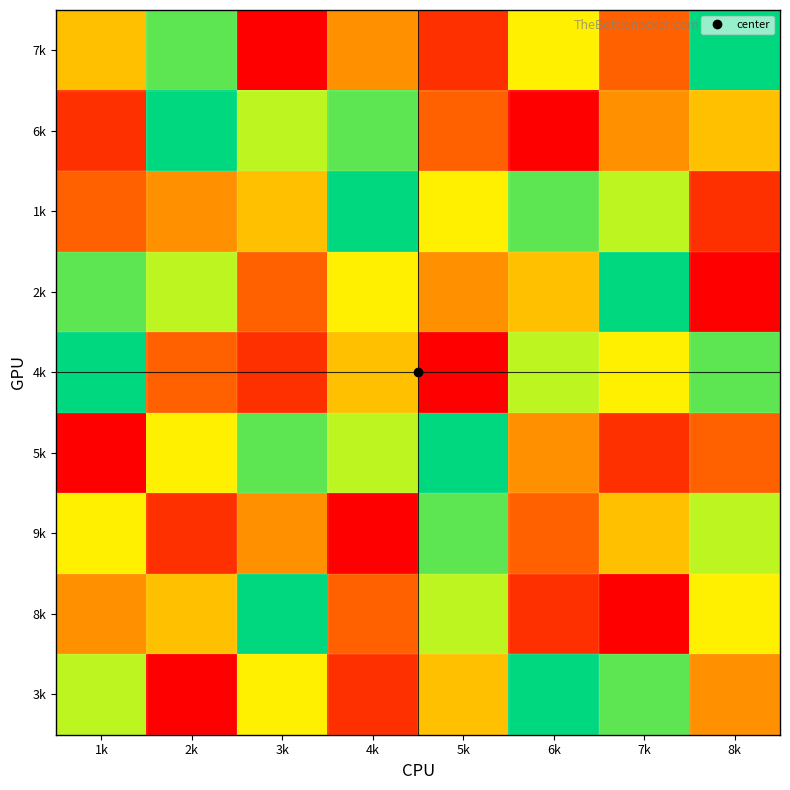

Reading left to right, transcribe all the data shown in this chart.

7k: 1k=5	2k=8	3k=1	4k=4	5k=2	6k=6	7k=3	8k=9
6k: 1k=2	2k=9	3k=7	4k=8	5k=3	6k=1	7k=4	8k=5
1k: 1k=3	2k=4	3k=5	4k=9	5k=6	6k=8	7k=7	8k=2
2k: 1k=8	2k=7	3k=3	4k=6	5k=4	6k=5	7k=9	8k=1
4k: 1k=9	2k=3	3k=2	4k=5	5k=1	6k=7	7k=6	8k=8
5k: 1k=1	2k=6	3k=8	4k=7	5k=9	6k=4	7k=2	8k=3
9k: 1k=6	2k=2	3k=4	4k=1	5k=8	6k=3	7k=5	8k=7
8k: 1k=4	2k=5	3k=9	4k=3	5k=7	6k=2	7k=1	8k=6
3k: 1k=7	2k=1	3k=6	4k=2	5k=5	6k=9	7k=8	8k=4